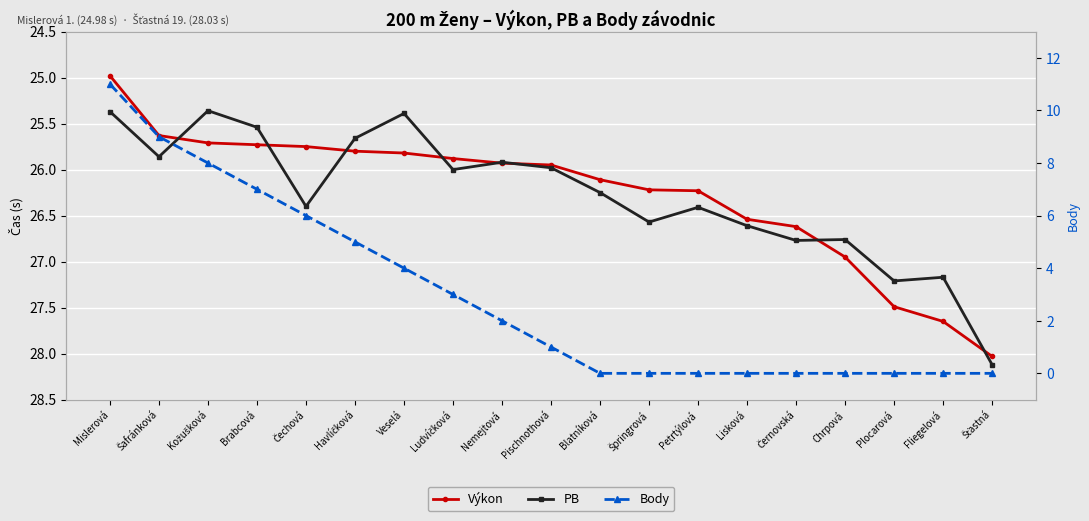

Reading left to right, extract all data points from this chart.

Výkon: 25.0	25.6	25.7	25.7	25.8	25.8	25.8	25.9	25.9	25.9	26.1	26.2	26.2	26.5	26.6	26.9	27.5	27.6	28.0
PB: 25.4	25.9	25.4	25.5	26.4	25.7	25.4	26.0	25.9	26.0	26.2	26.6	26.4	26.6	26.8	26.8	27.2	27.2	28.1
Body: 11.0	9.0	8.0	7.0	6.0	5.0	4.0	3.0	2.0	1.0	0.0	0.0	0.0	0.0	0.0	0.0	0.0	0.0	0.0